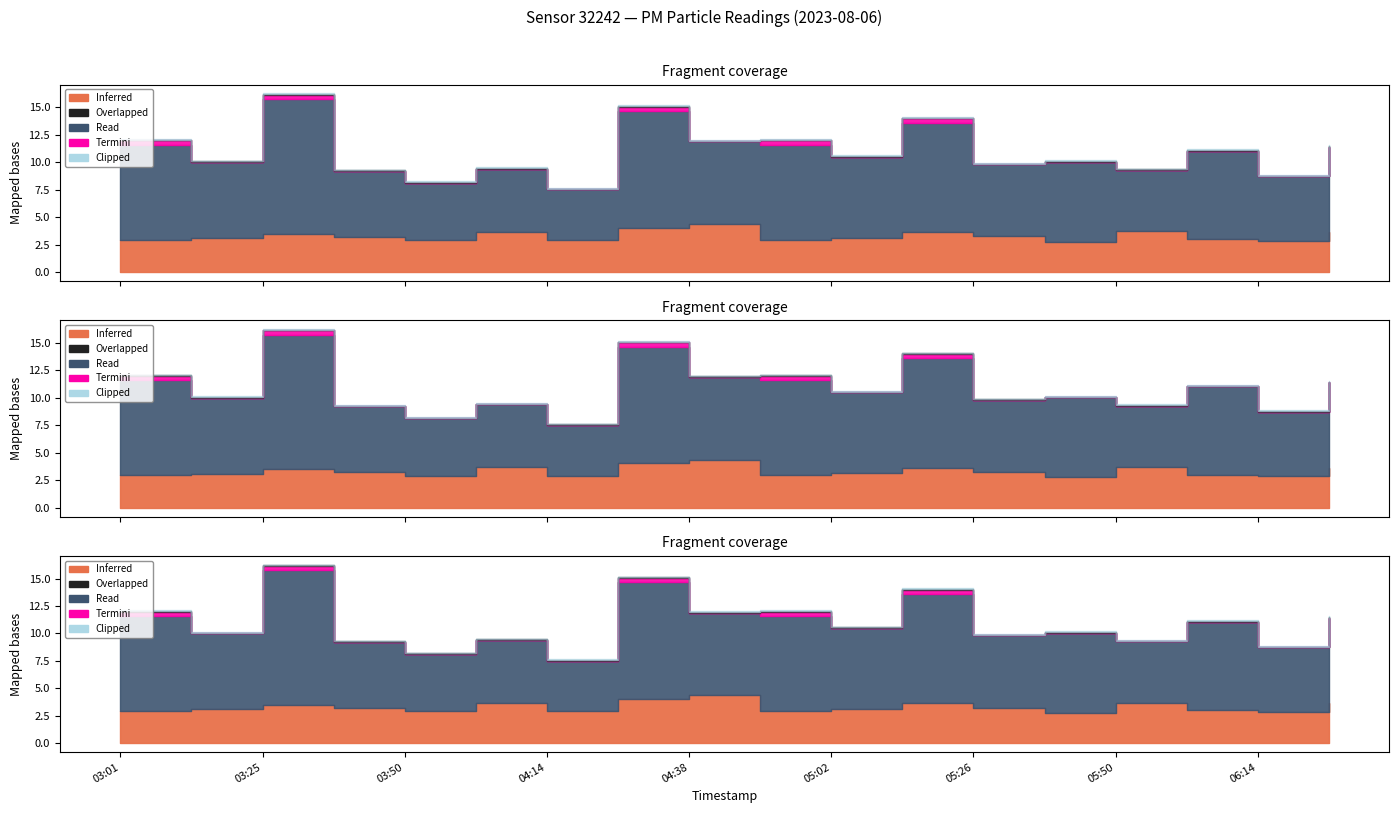

Does the chart have visible grid lines?

No